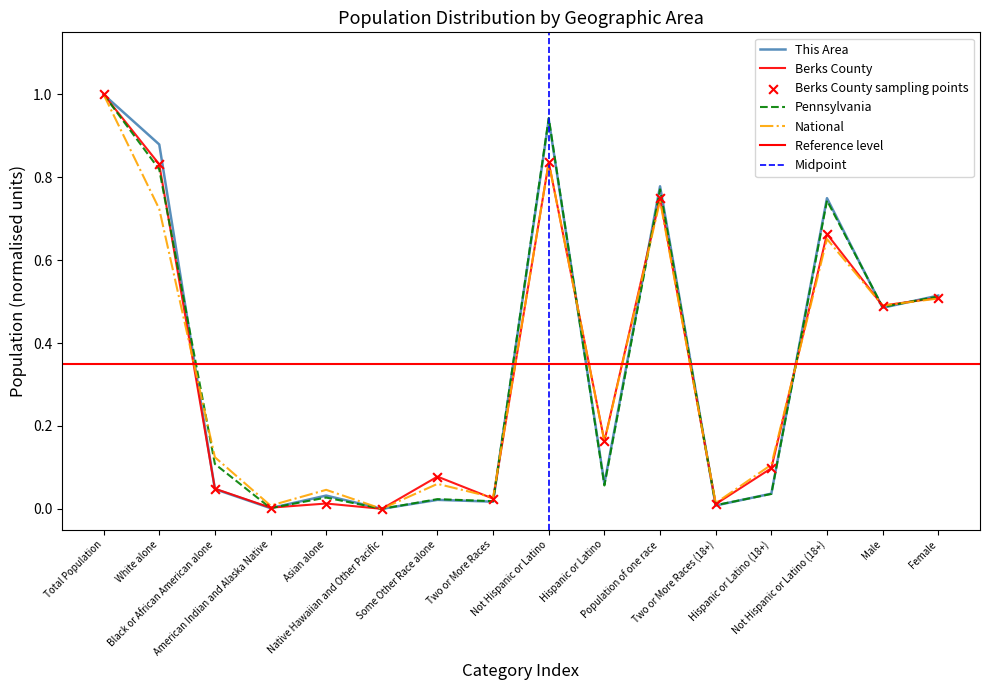

At which category is the sum across all series the highest?

Total Population